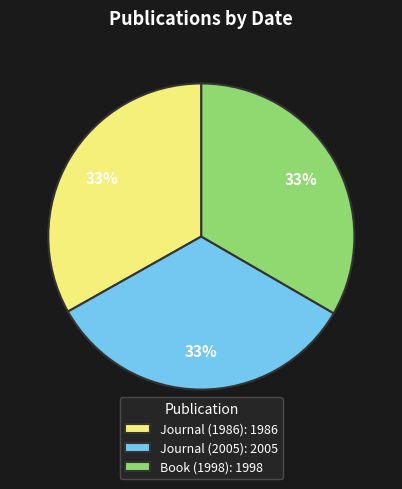

Is Journal (1986) the majority of the pie?

No